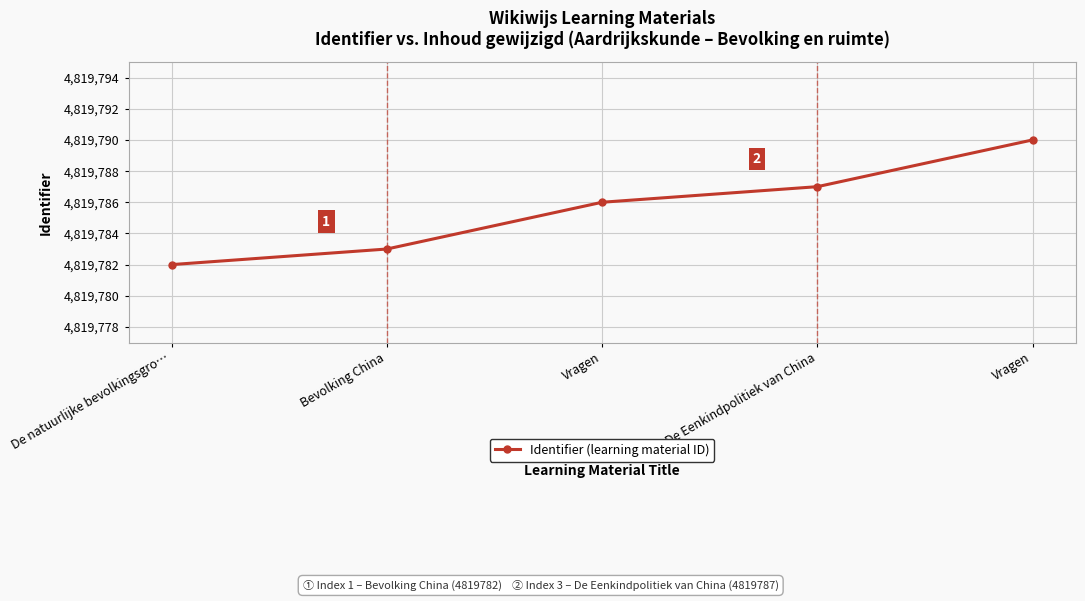

Is this an area chart (filled region under the line)?

No